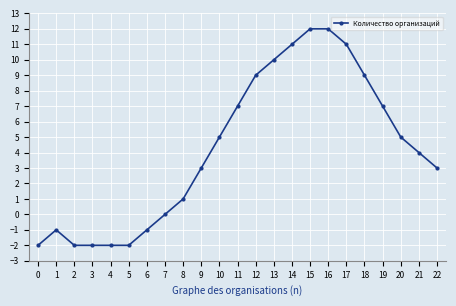

What is the difference between the maximum and minimum values?

14